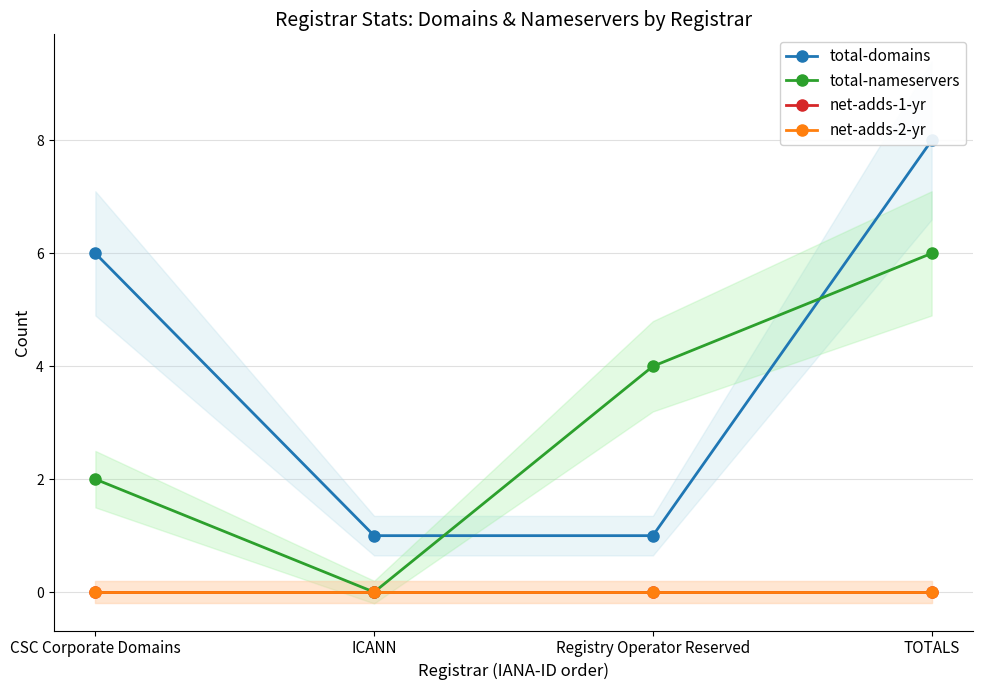

Which series has the largest total across all categories?

total-domains